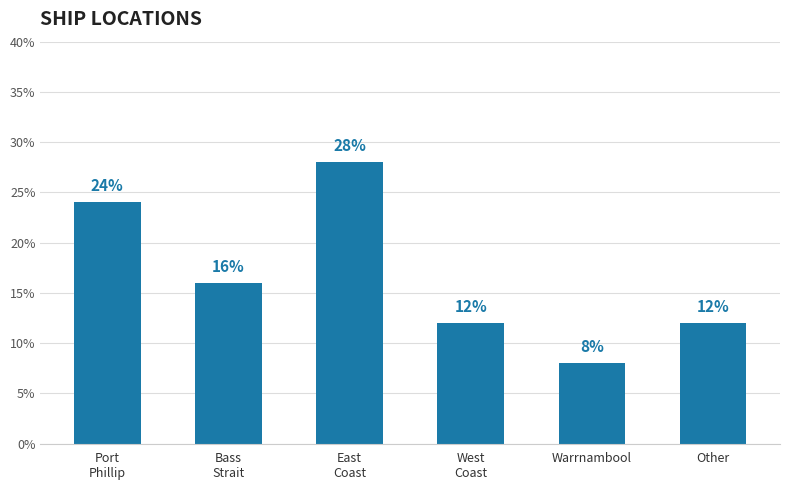

Count the values in the range 12 to 24.

4